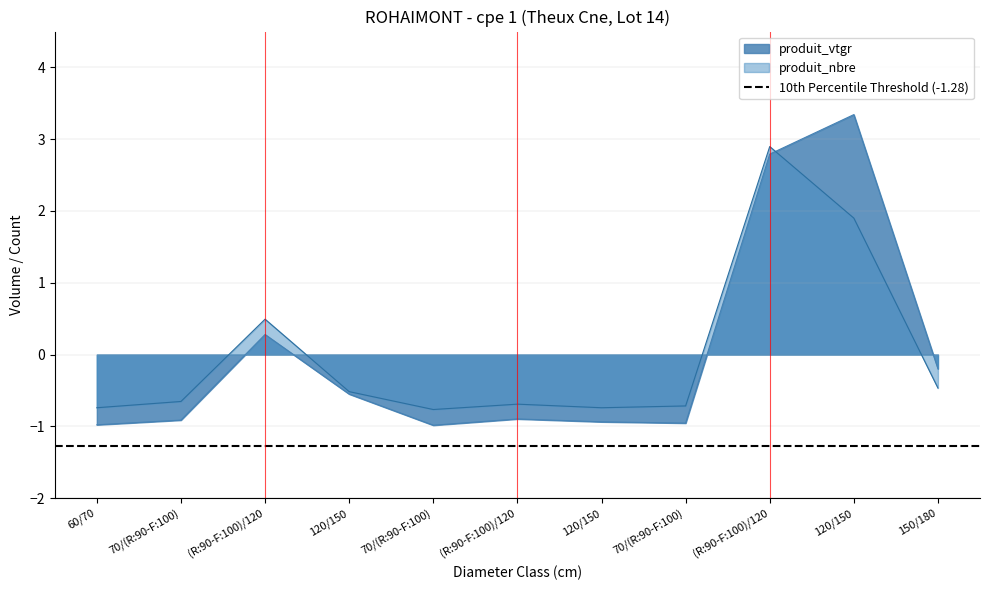

Where does the produit_vtgr series first go above 0?

(R:90-F:100)/120